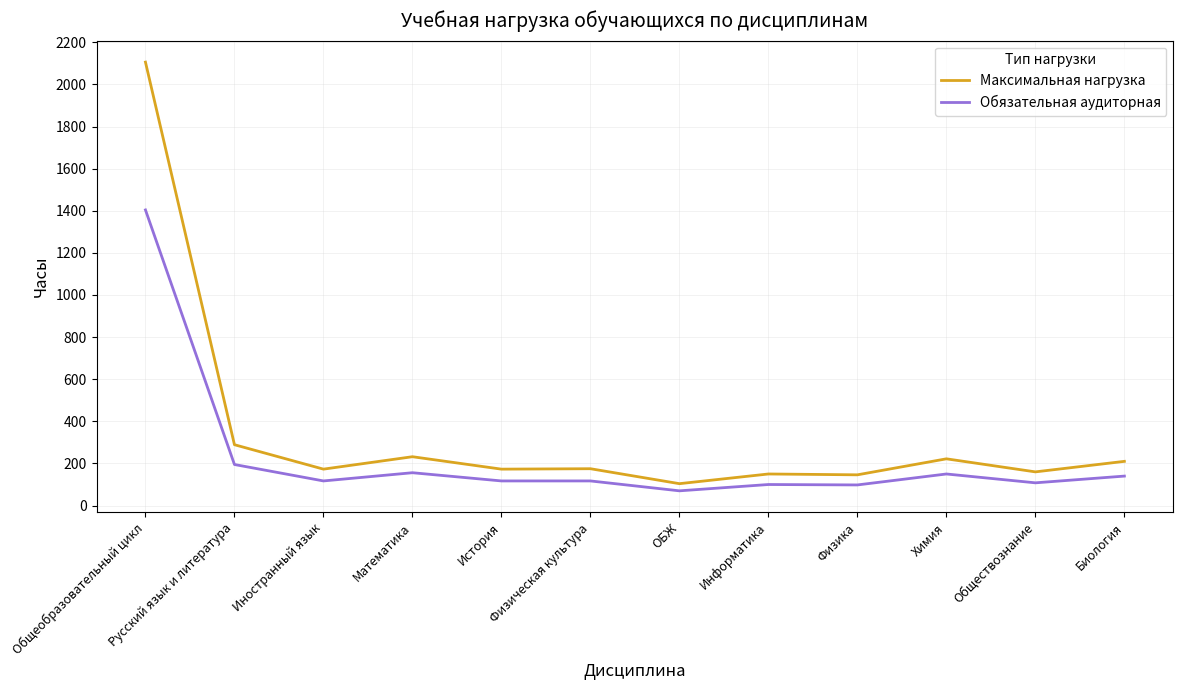

What is the difference between the second highest and minimum values in the Обязательная аудиторная series?

125